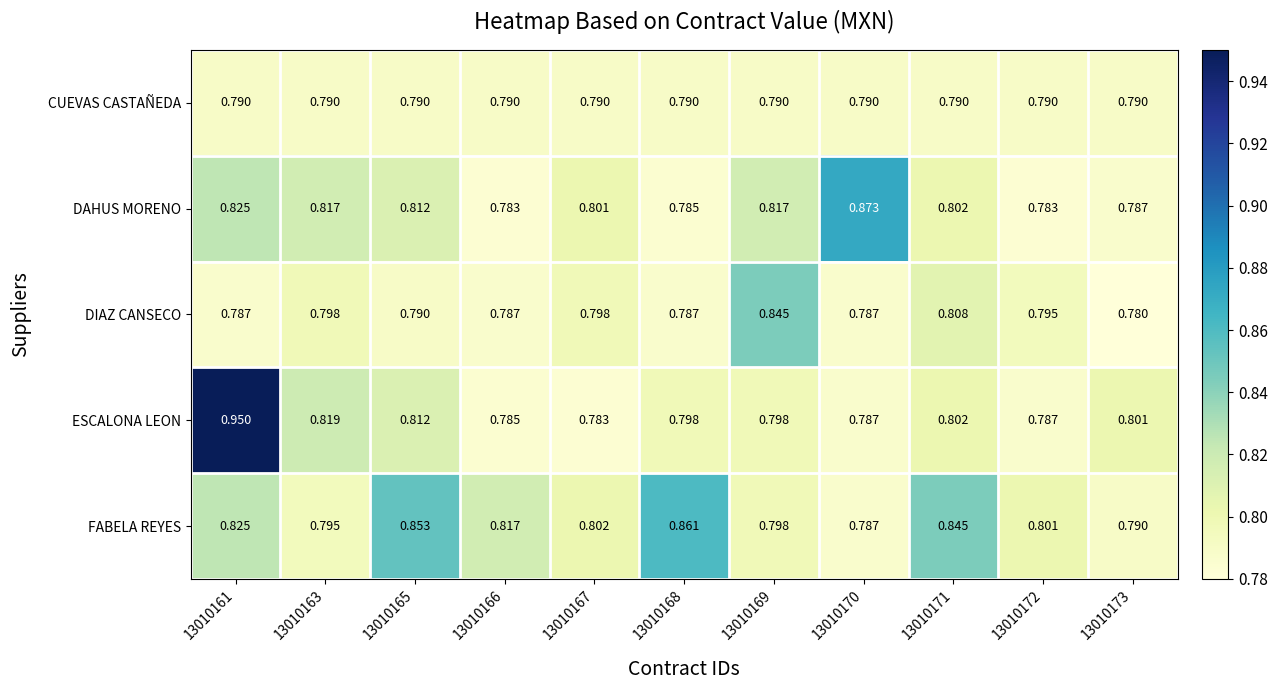

Rank the series by their maximum value, from lowest to highest.

CUEVAS CASTAÑEDA, DIAZ CANSECO, FABELA REYES, DAHUS MORENO, ESCALONA LEON